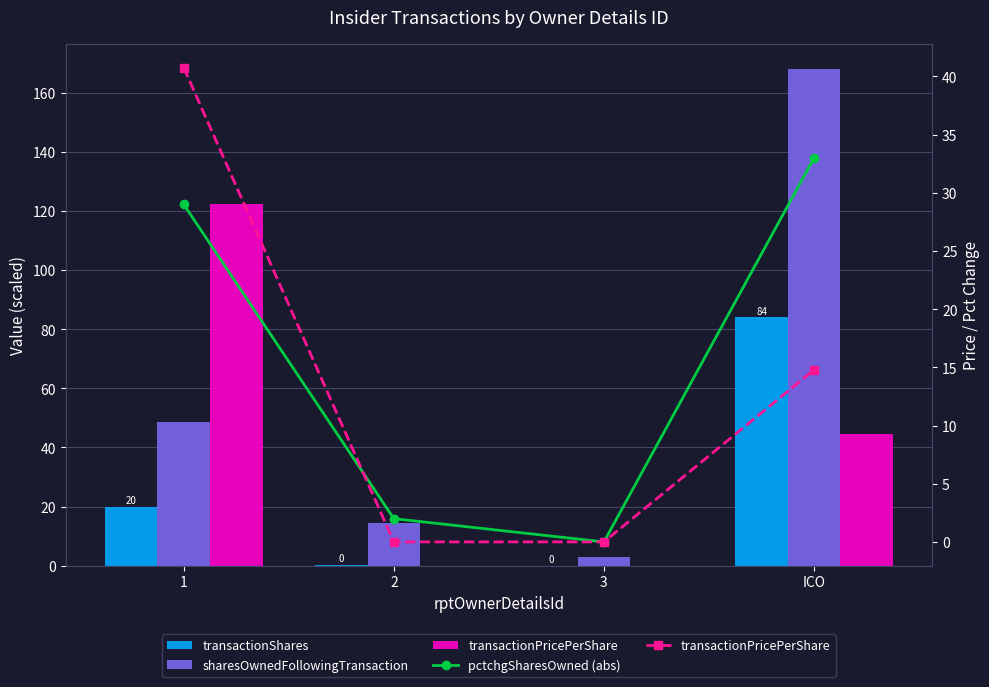

At which label does pctchgSharesOwned (abs) first exceed 29?

ICO